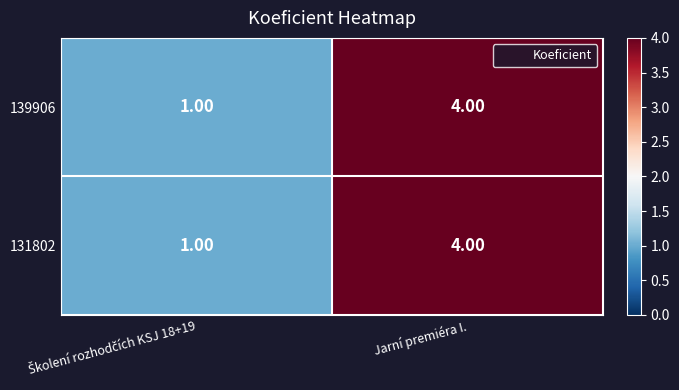

At which category is the sum across all series the highest?

Jarní premiéra I.